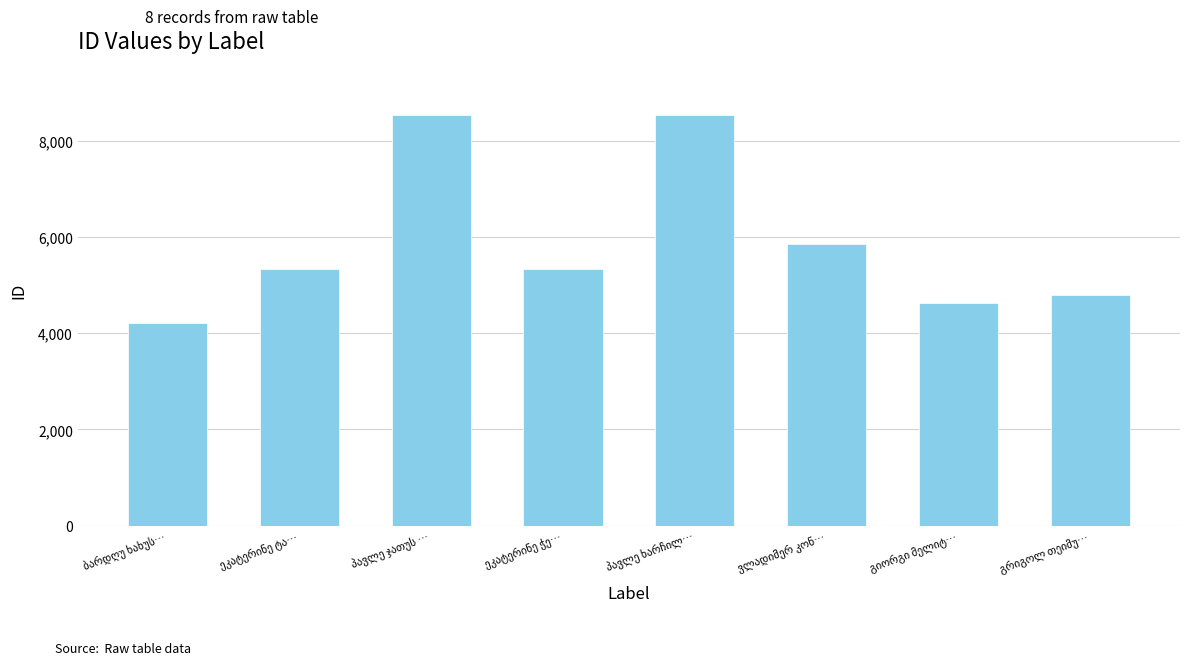

What is the value of the 6th bar from the left?

5859